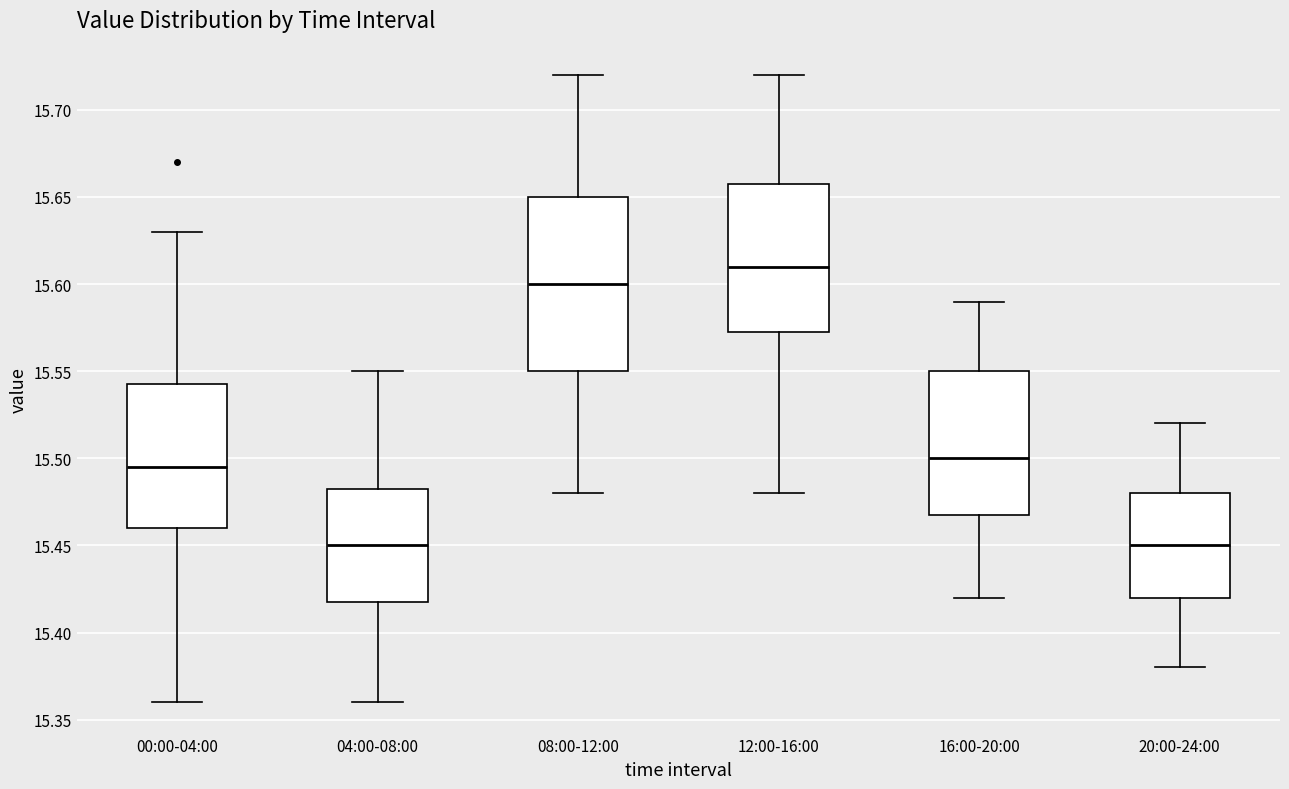

Comparing the boxes themselves (not the whiskers), which one is the tallest?

08:00-12:00